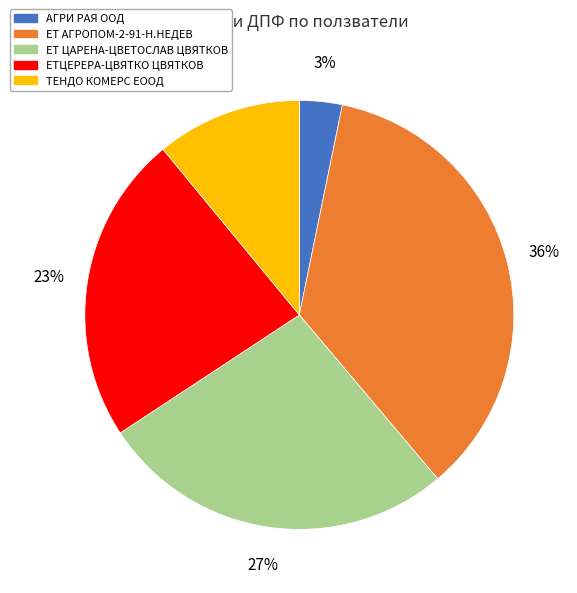

What is the largest slice in the pie chart?

ЕТ АГРОПОМ-2-91-Н.НЕДЕВ